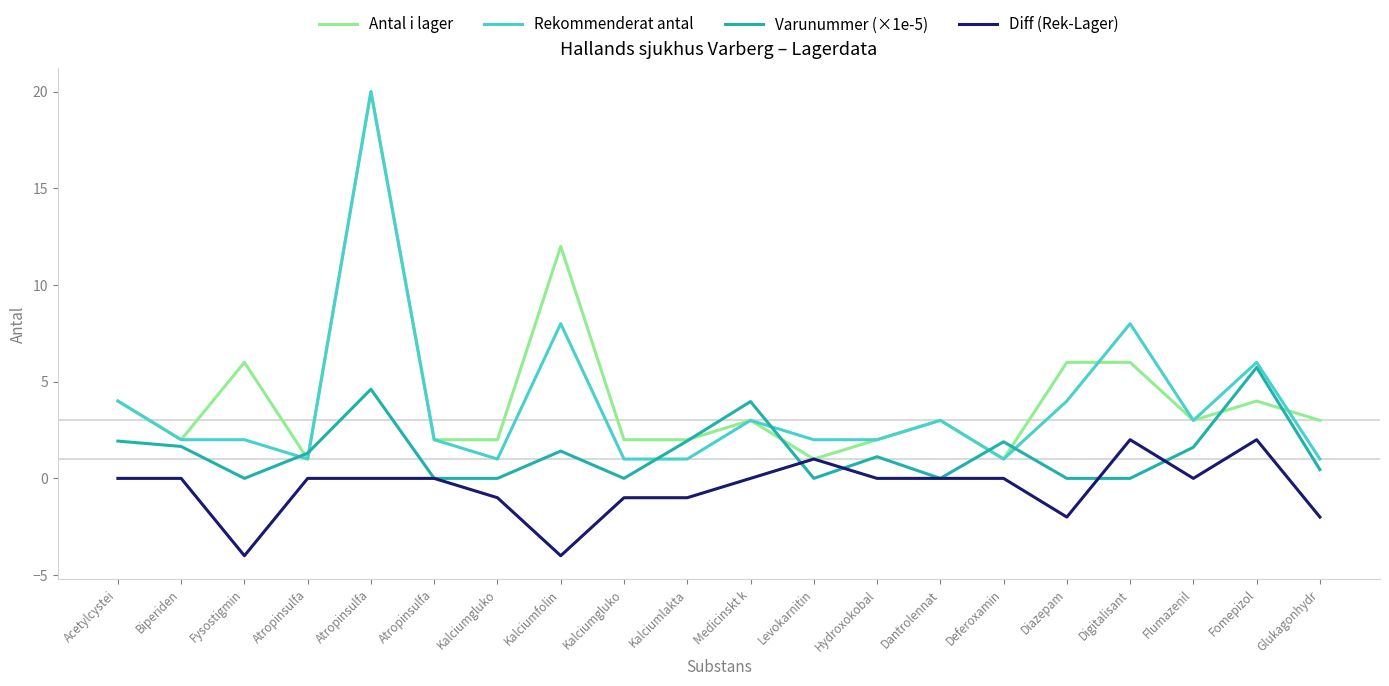

How many lines are shown in the chart?

4